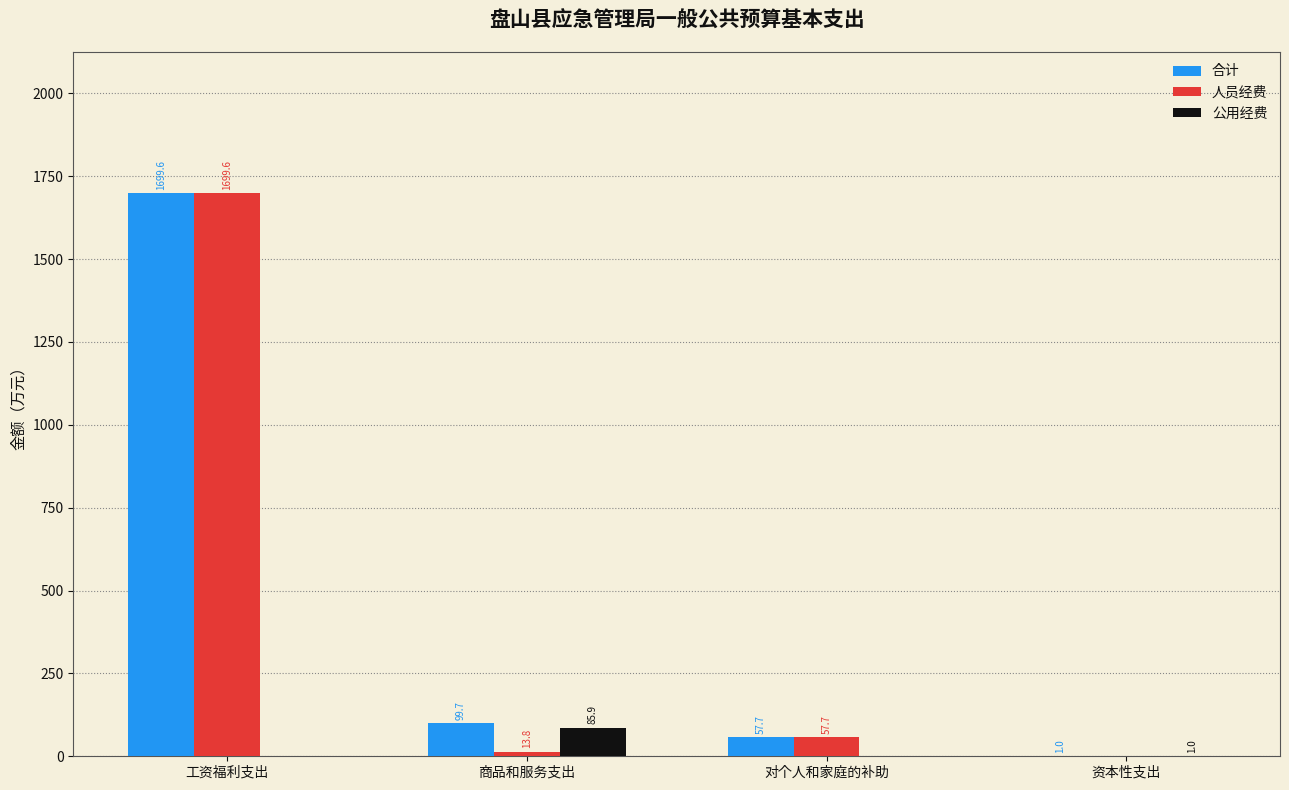

What is the sum of the 合计 values at 资本性支出 and 工资福利支出?

1700.6